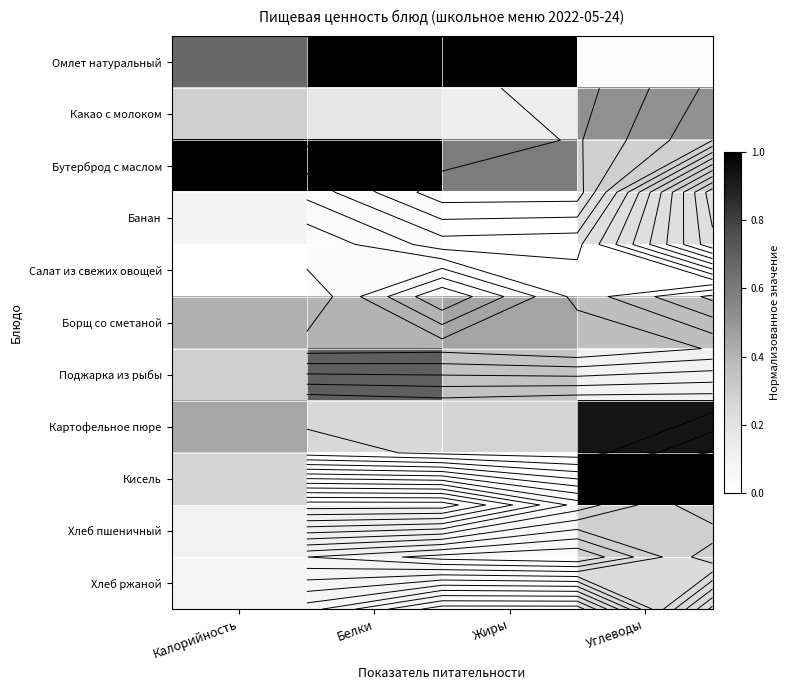

Rank the categories by Картофельное пюре value from lowest to highest.

Белки, Жиры, Калорийность, Углеводы